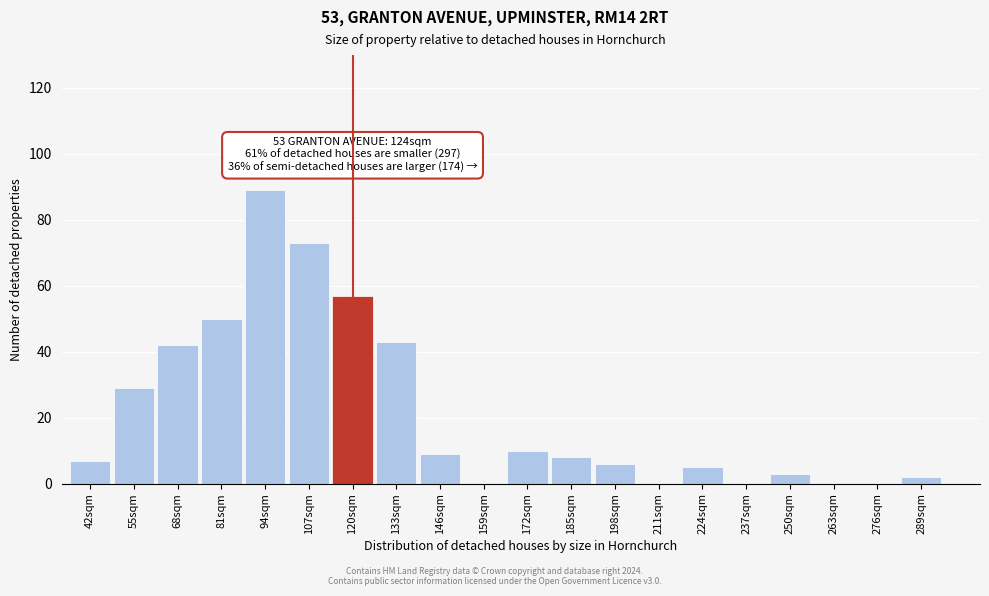

Reading right to left, extract all data points from this chart.

289sqm=2	276sqm=0	263sqm=0	250sqm=3	237sqm=0	224sqm=5	211sqm=0	198sqm=6	185sqm=8	172sqm=10	159sqm=0	146sqm=9	133sqm=43	120sqm=57	107sqm=73	94sqm=89	81sqm=50	68sqm=42	55sqm=29	42sqm=7